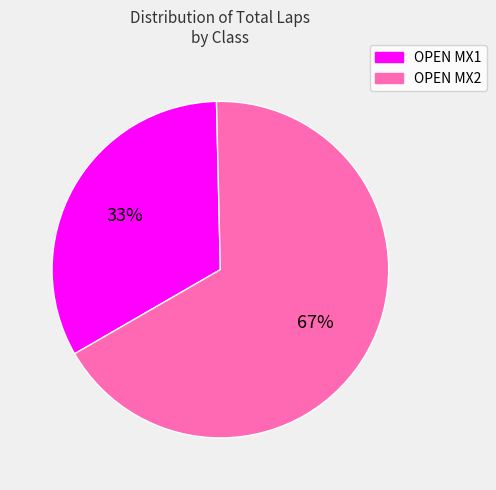

Is there a majority slice in this chart?

Yes